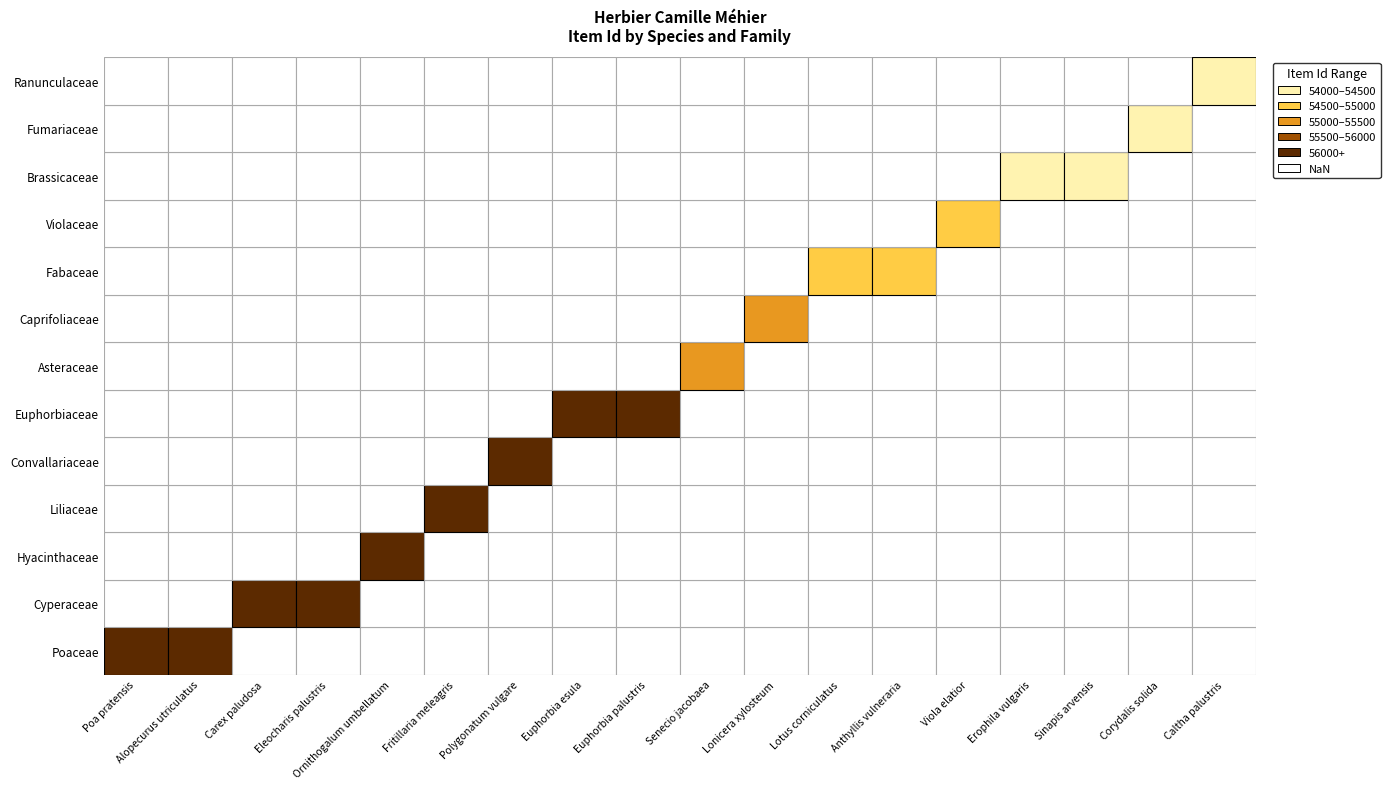

How many distinct data groups are displayed?

13